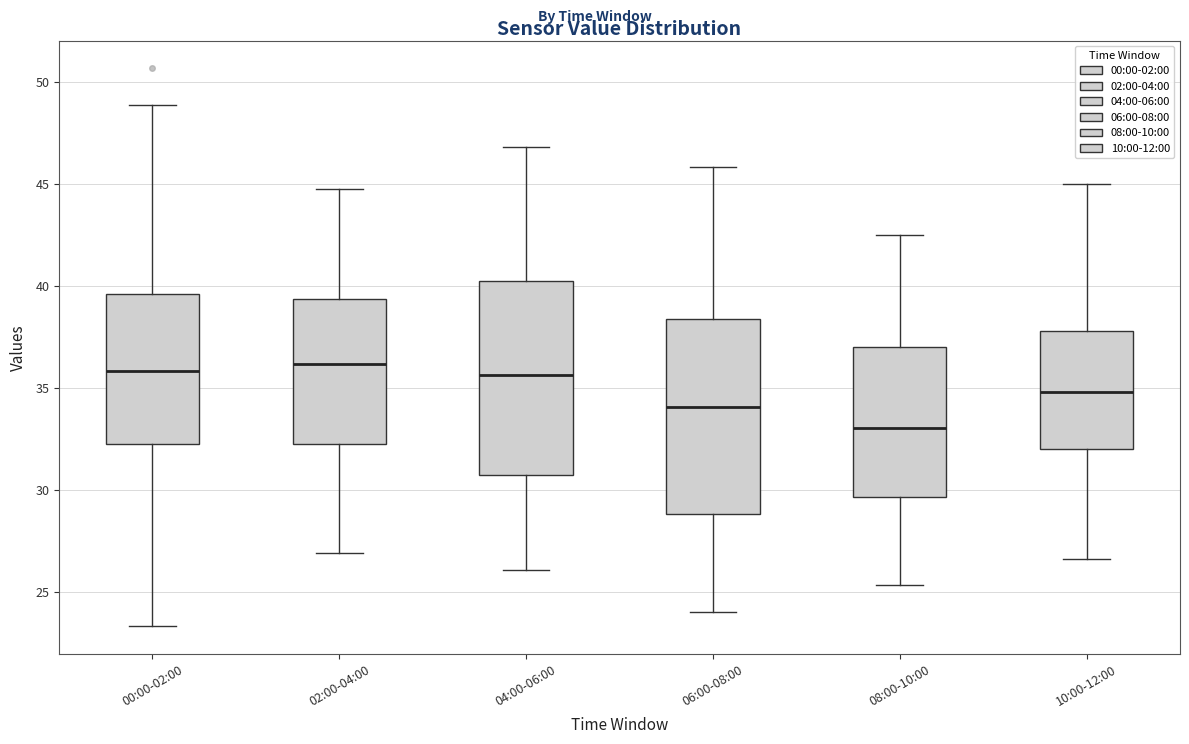

Where is the upper edge of the box for 06:00-08:00 on the y-axis? The values are not printed on the chart, so give them approximately, as read against the axis.

38.5